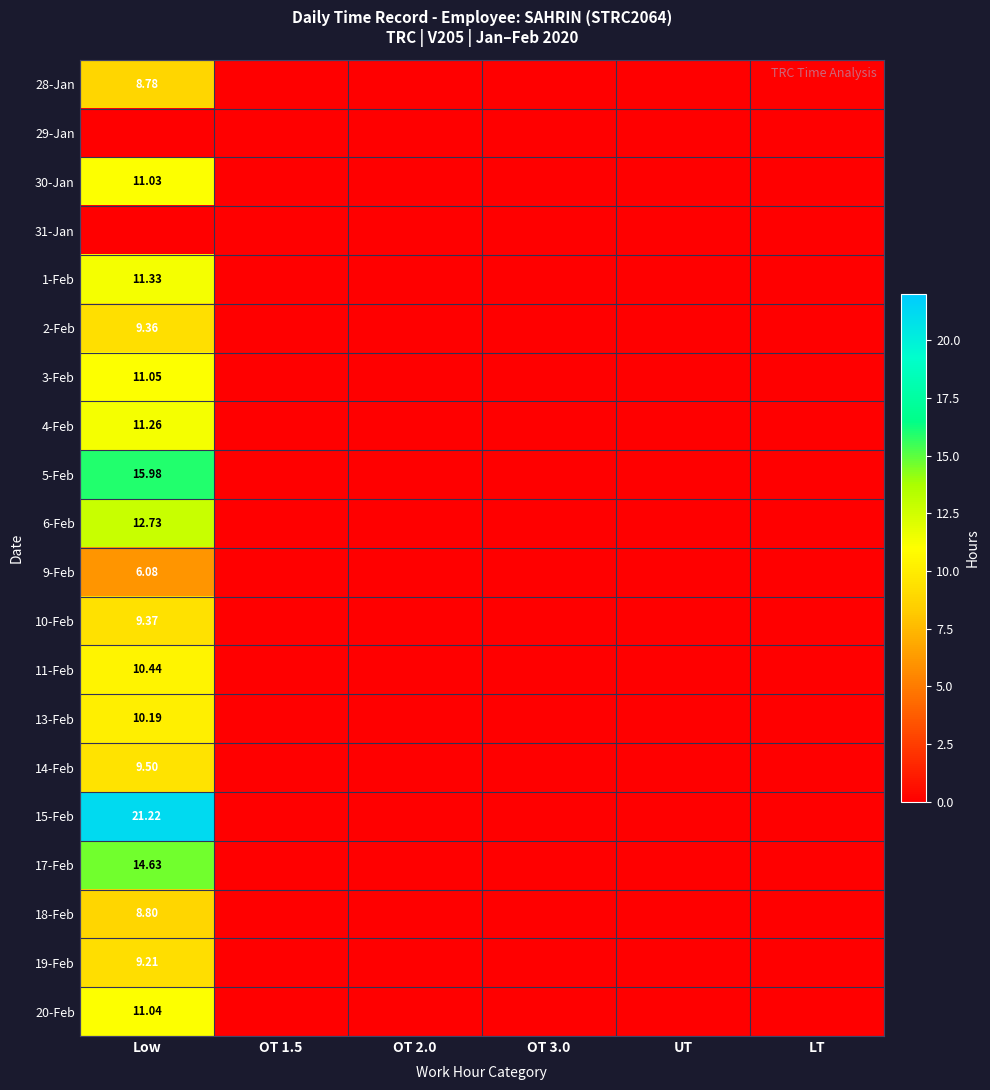

At which category does the chart reach its minimum across all series?

OT 1.5